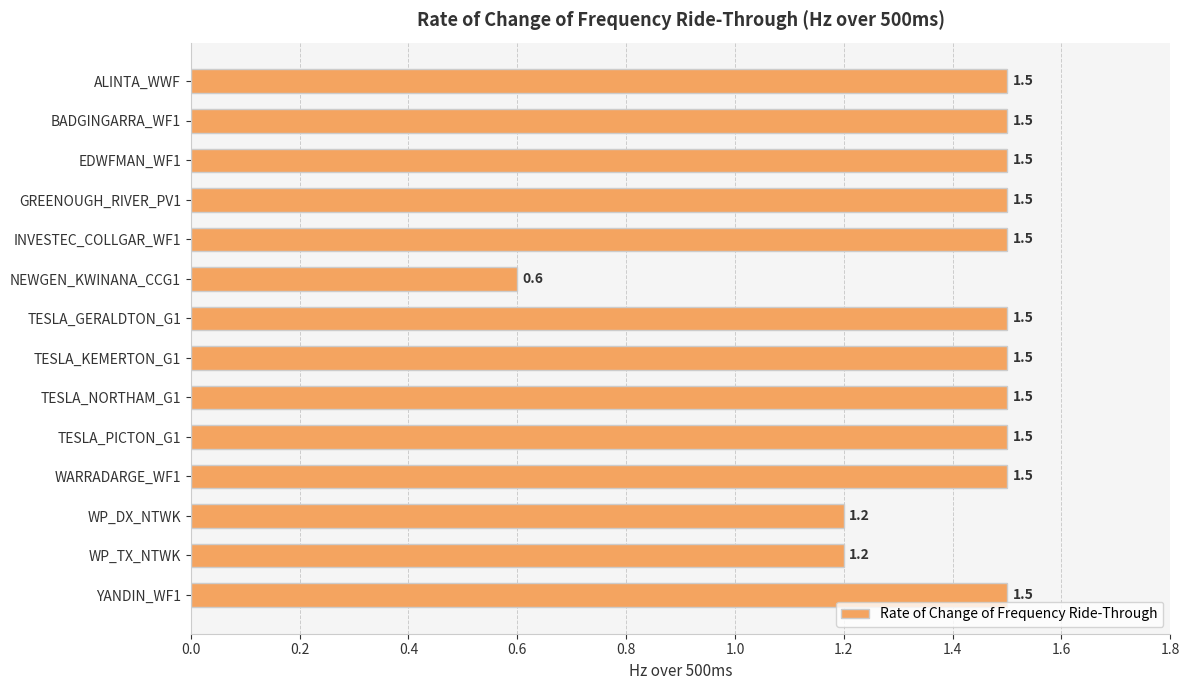

What is the value of the 5th bar from the top?

1.5